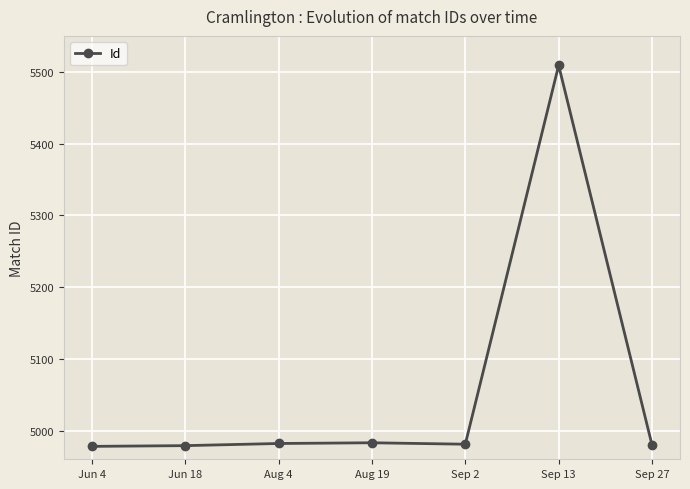

Is it true that the value at Jun 18 is 4979?

True